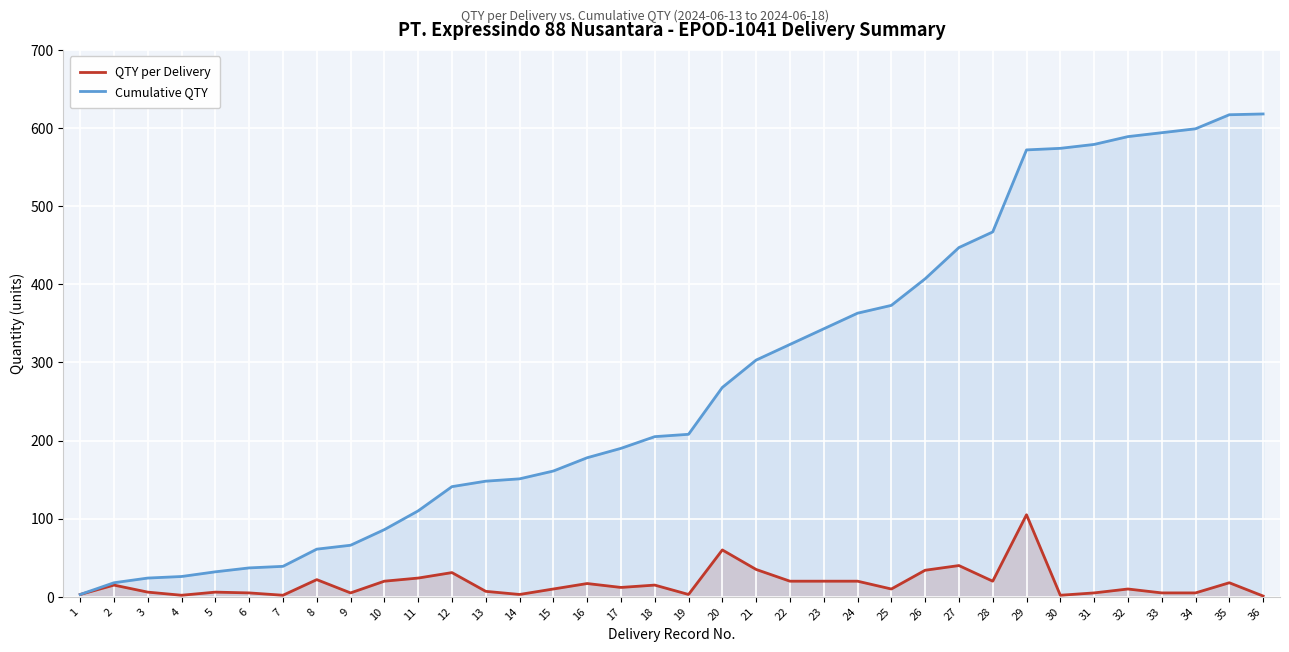

Reading right to left, transcribe all the data shown in this chart.

QTY per Delivery: 36=1	35=18	34=5	33=5	32=10	31=5	30=2	29=105	28=20	27=40	26=34	25=10	24=20	23=20	22=20	21=35	20=60	19=3	18=15	17=12	16=17	15=10	14=3	13=7	12=31	11=24	10=20	9=5	8=22	7=2	6=5	5=6	4=2	3=6	2=15	1=3
Cumulative QTY: 36=618	35=617	34=599	33=594	32=589	31=579	30=574	29=572	28=467	27=447	26=407	25=373	24=363	23=343	22=323	21=303	20=268	19=208	18=205	17=190	16=178	15=161	14=151	13=148	12=141	11=110	10=86	9=66	8=61	7=39	6=37	5=32	4=26	3=24	2=18	1=3